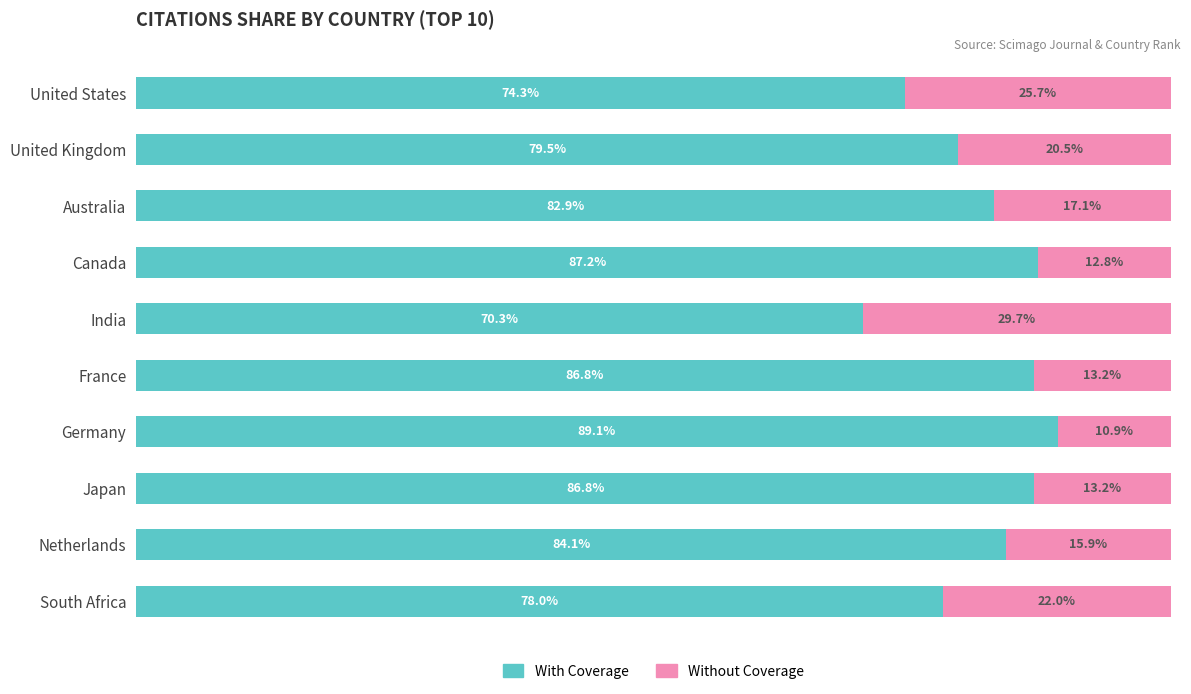

Which category has the highest value in the With Coverage series?

Germany